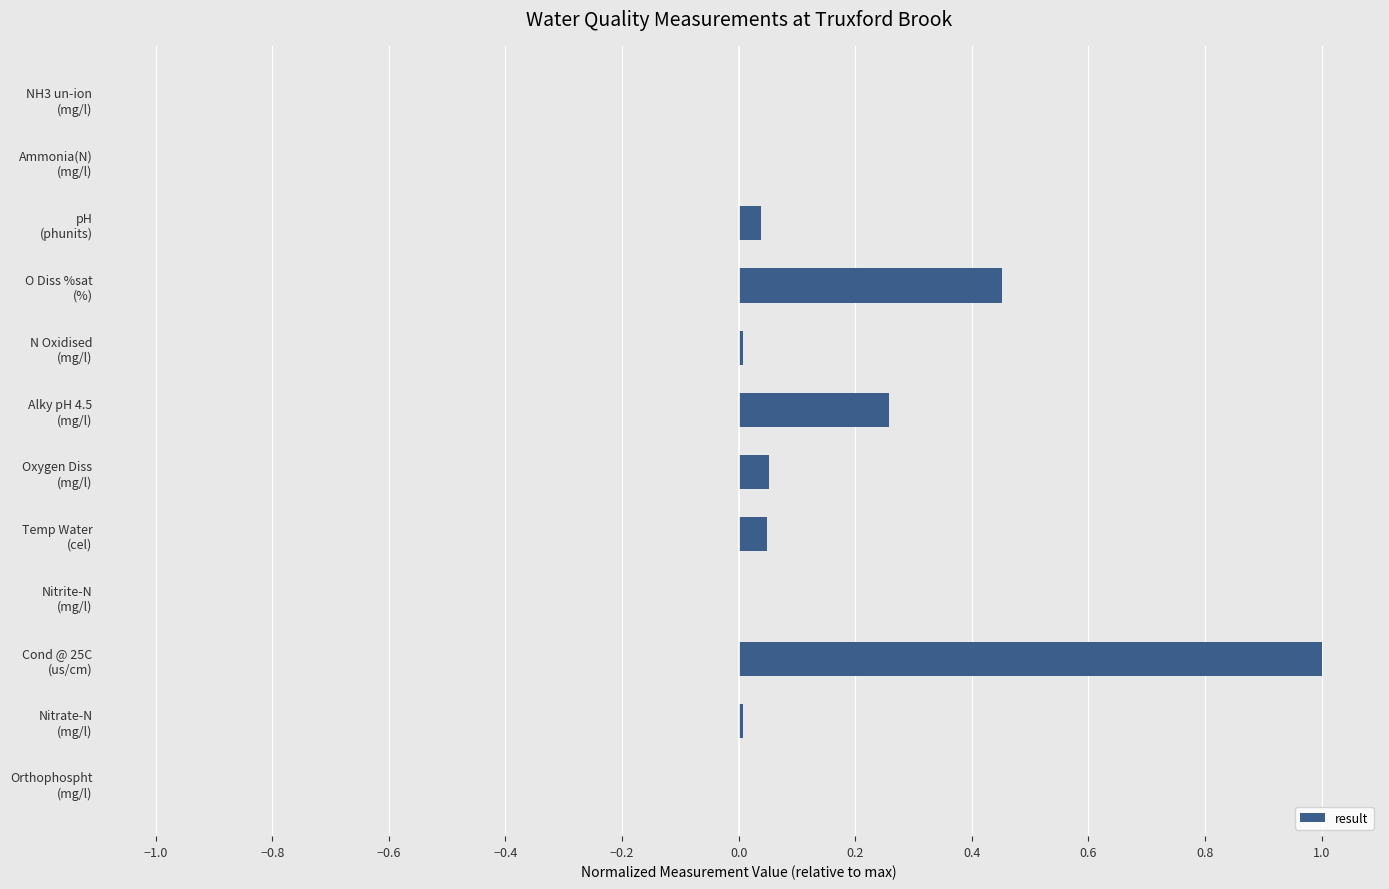

What is the maximum value shown in the chart?

1.0